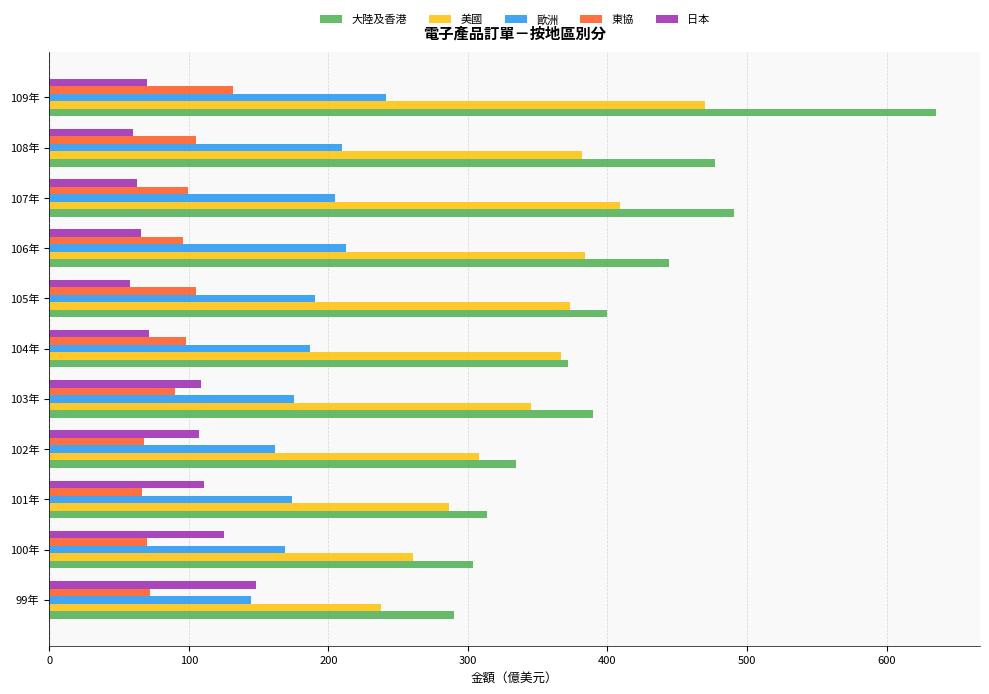

True or false: 大陸及香港 has a value of 154.4 at 101年.

False